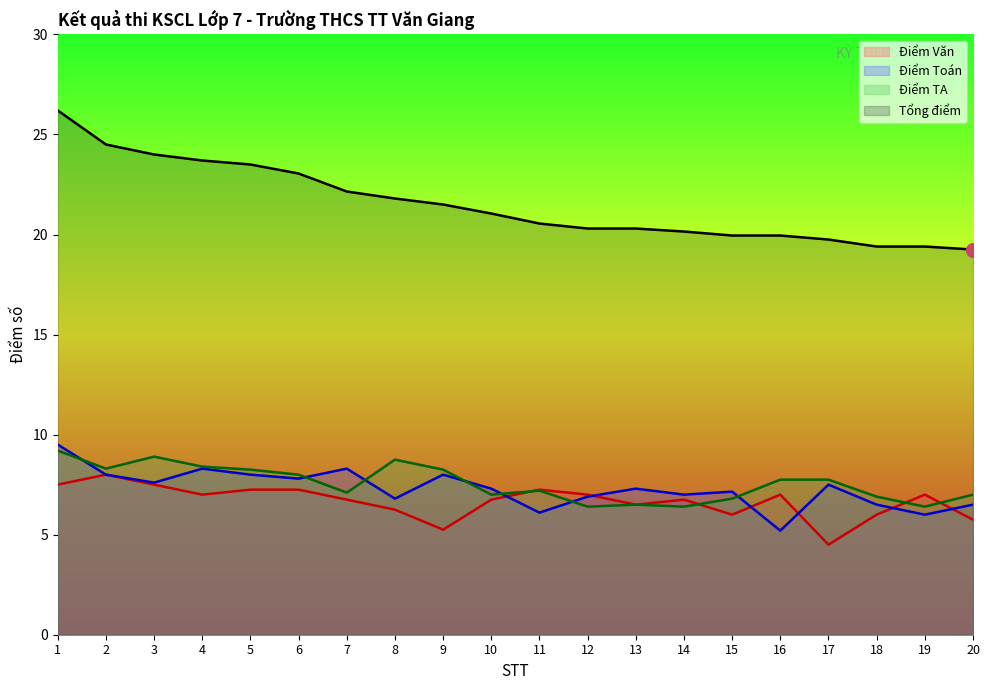

What is the smallest value displayed?

4.5